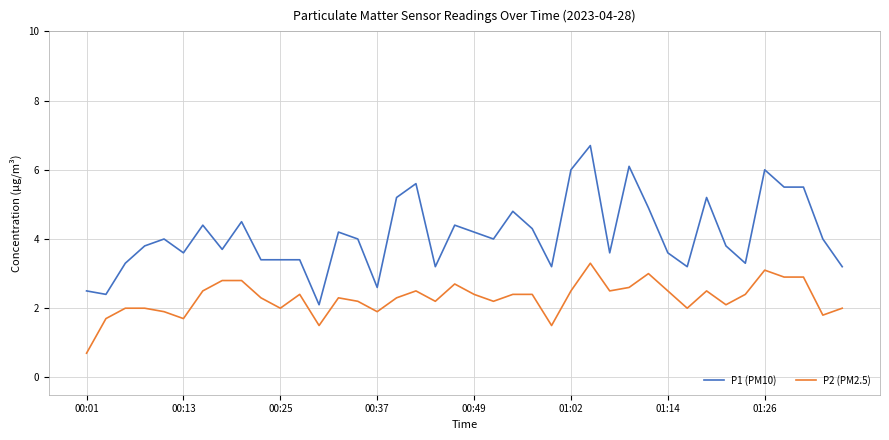

True or false: P2 (PM2.5) and P1 (PM10) intersect in this chart.

False